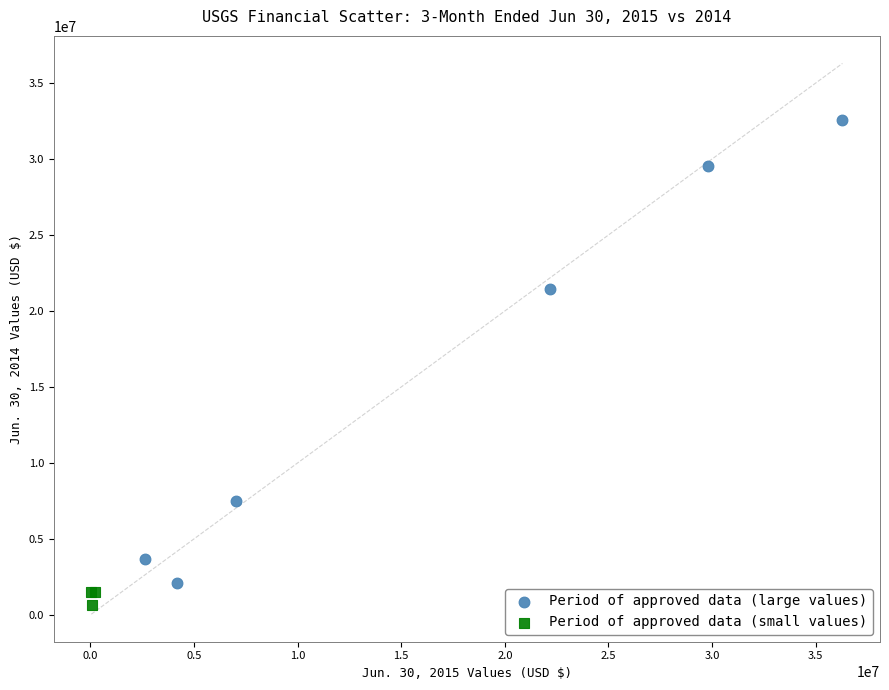

Which series reaches the maximum Y coordinate?

Period of approved data (large values)